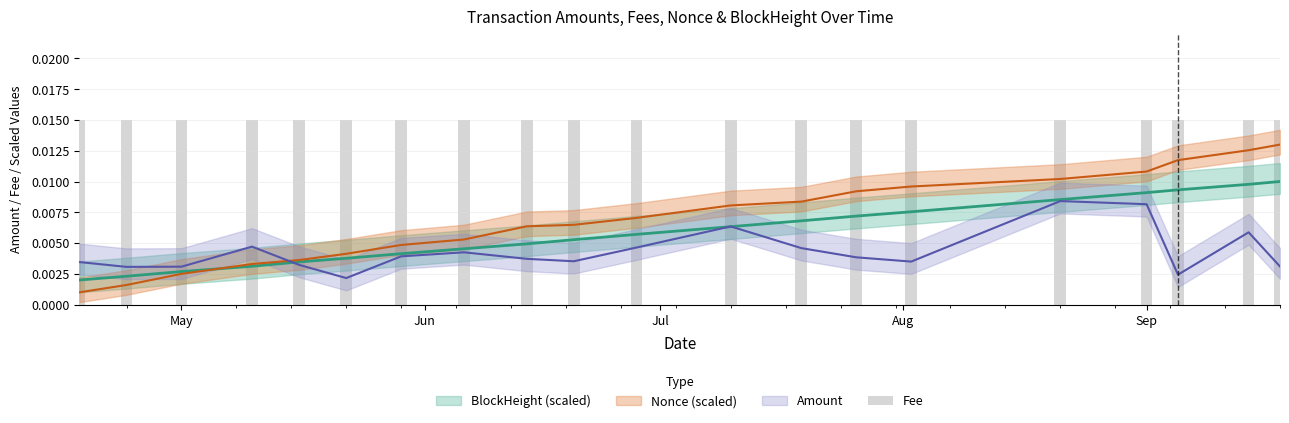

What is the label of the 4th bar from the right?

Sep